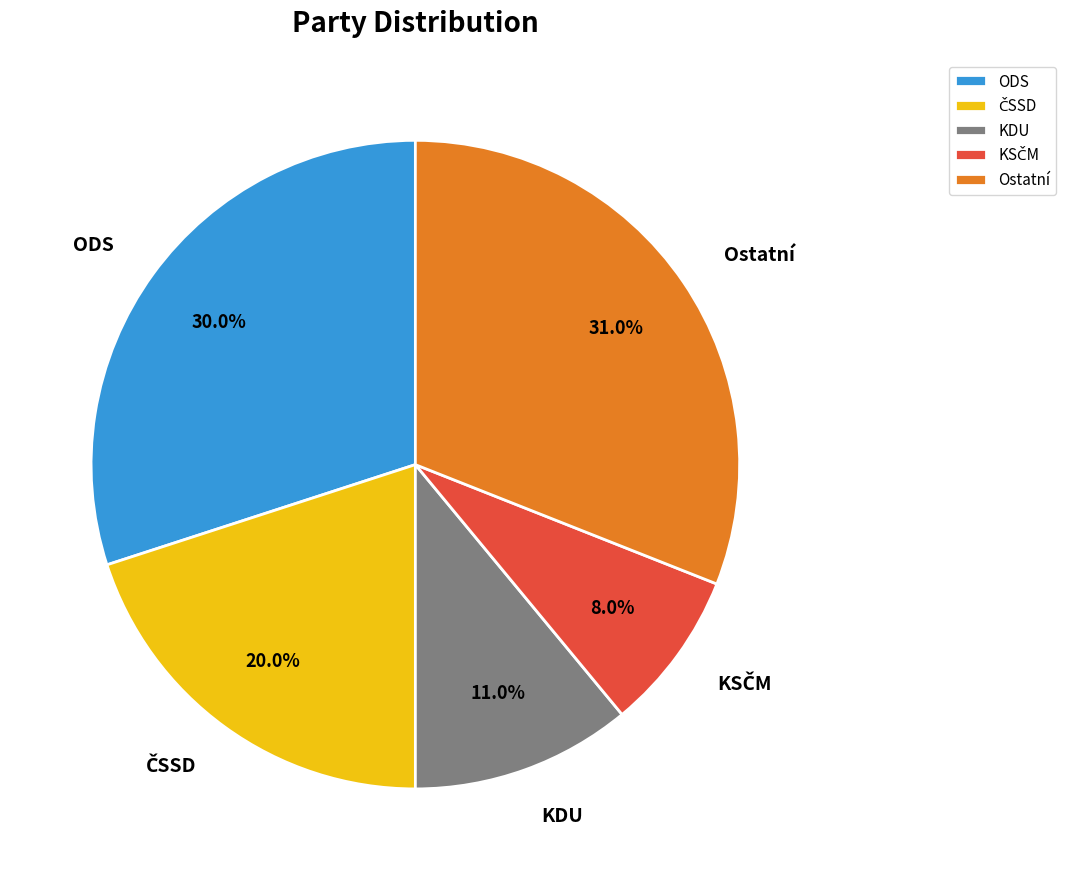

How much of the chart is everything except KDU?

89.0%